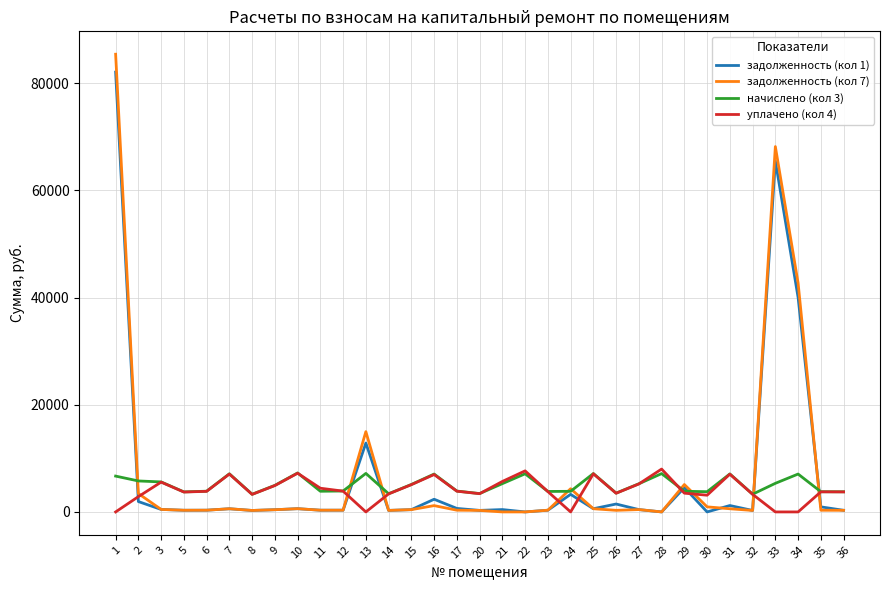

What is the total value across all series at 20?

7402.4